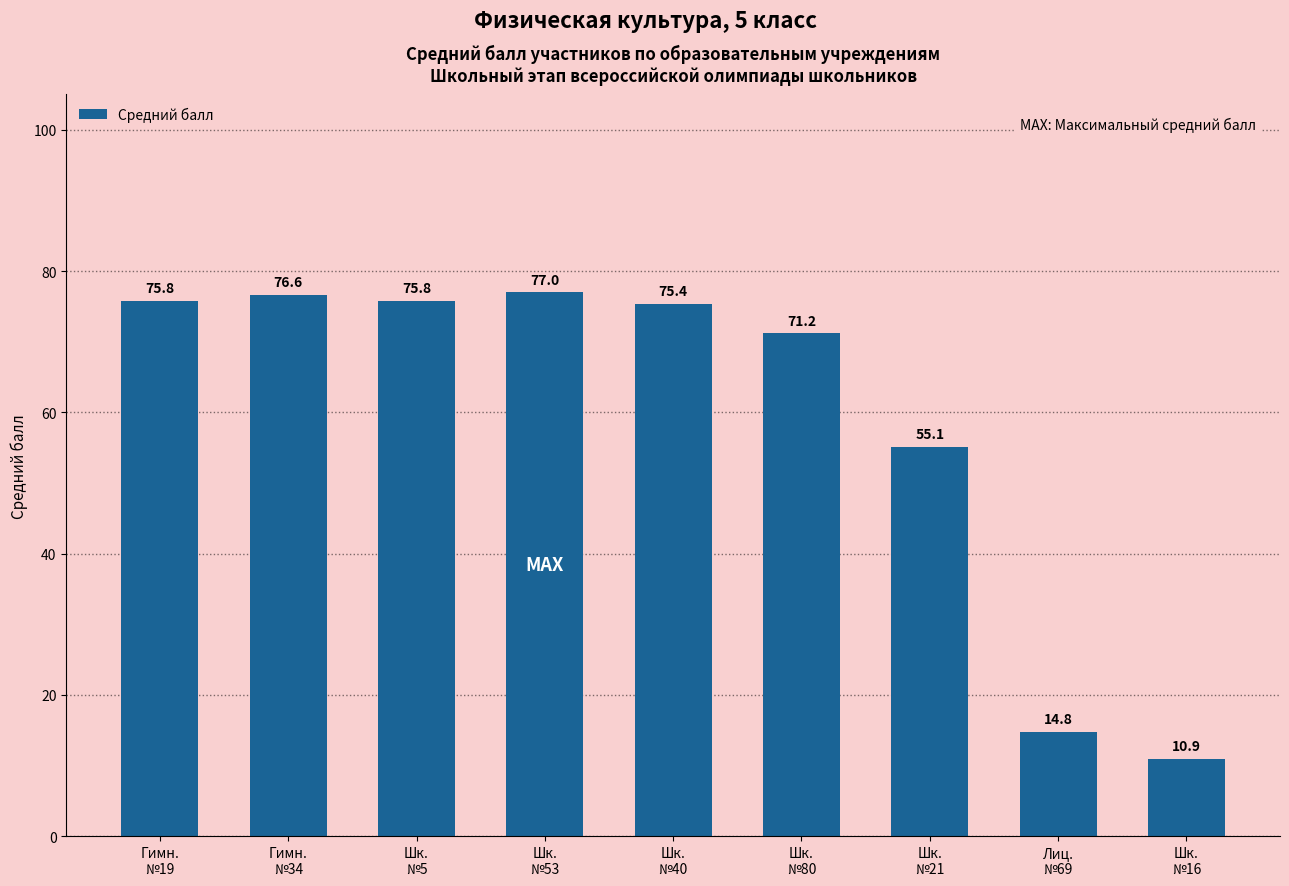

What is the sum of the values at Гимн.
№19 and Шк.
№53?

152.8